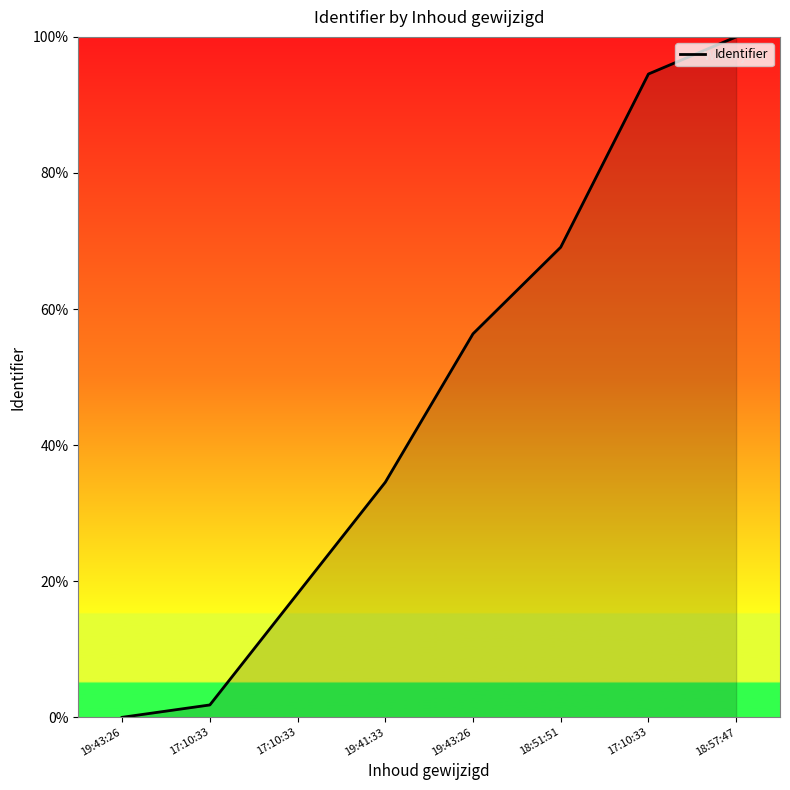

The chart shows a value of 7.2 at 17:10:33. True or false?

False